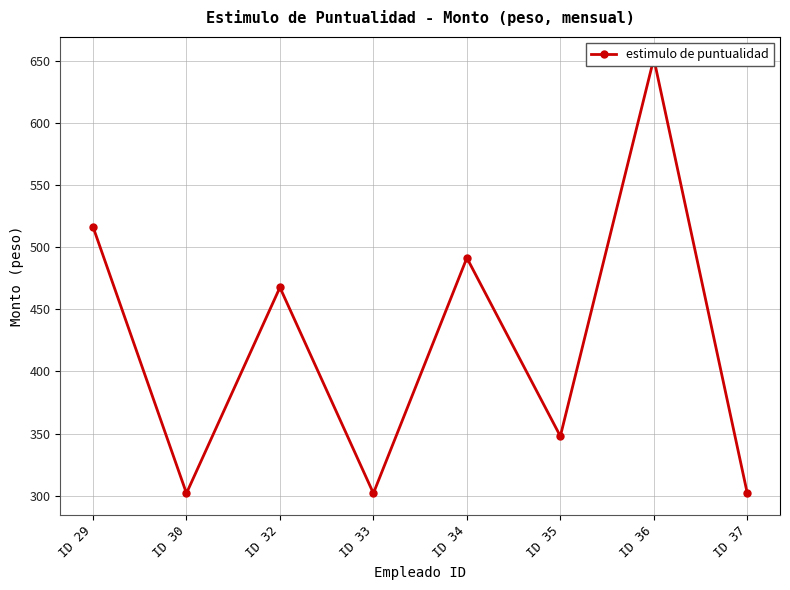

How many lines are shown in the chart?

1